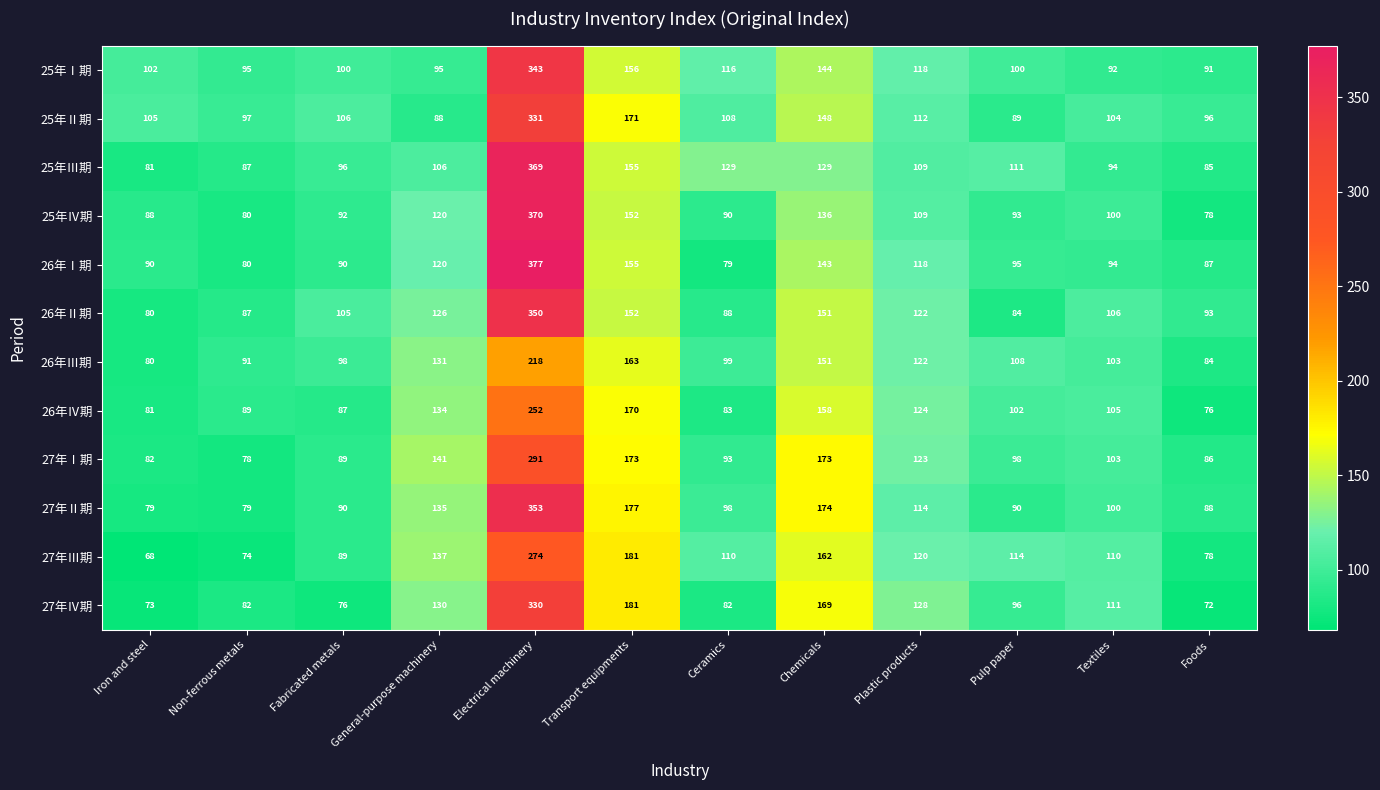

Between Pulp paper and Foods, which series saw the biggest shift?

27年Ⅲ期